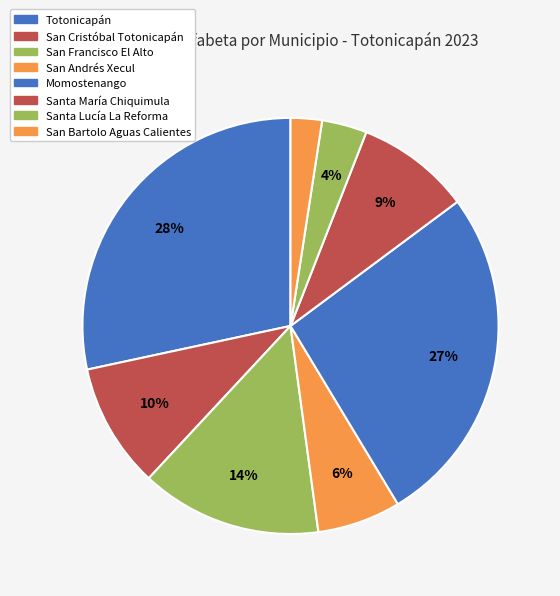

What percentage is the Totonicapán slice, to the nearest percent?

28%